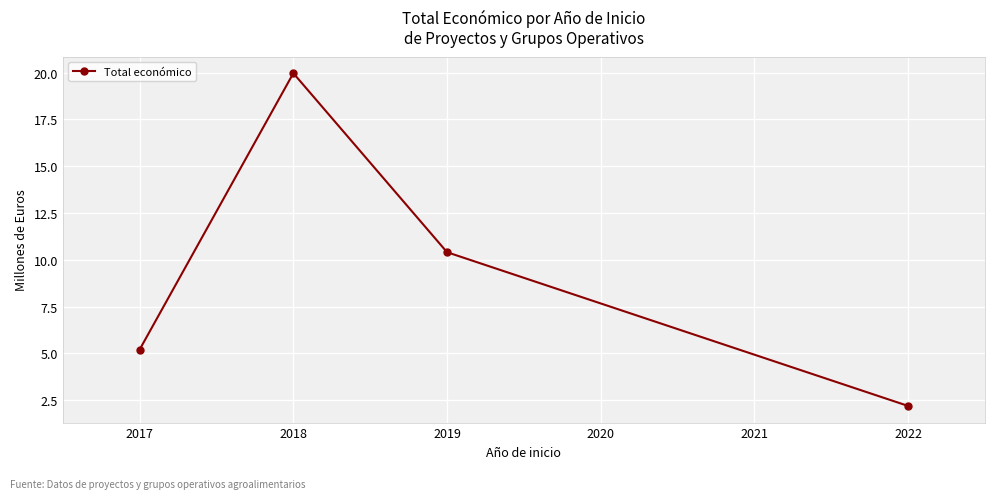

Count the number of data series in this chart.

1